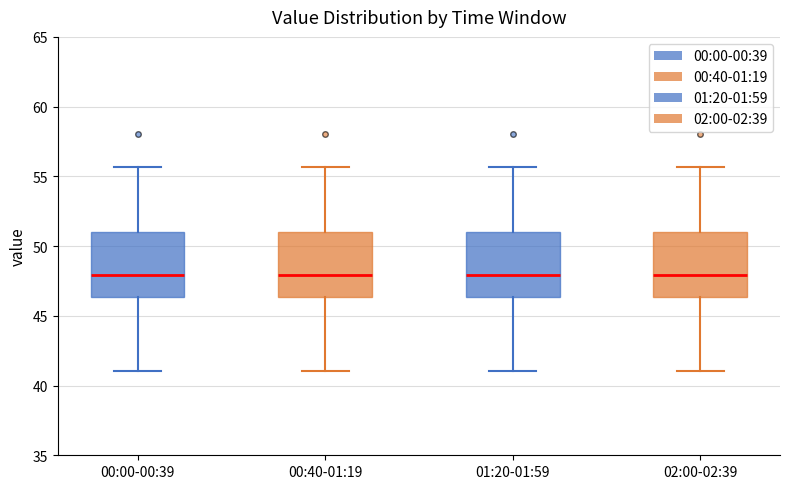

Reading left to right, read every box against the y-axis: the position of its median line, the range the box covers, and the ends of its whiskers. The values are not printed on the chart, so give them approximately, as read against the axis.

00:00-00:39: median 48.0, box 46.5 to 51.0, whiskers 41.0 to 55.5
00:40-01:19: median 48.0, box 46.5 to 51.0, whiskers 41.0 to 55.5
01:20-01:59: median 48.0, box 46.5 to 51.0, whiskers 41.0 to 55.5
02:00-02:39: median 48.0, box 46.5 to 51.0, whiskers 41.0 to 55.5